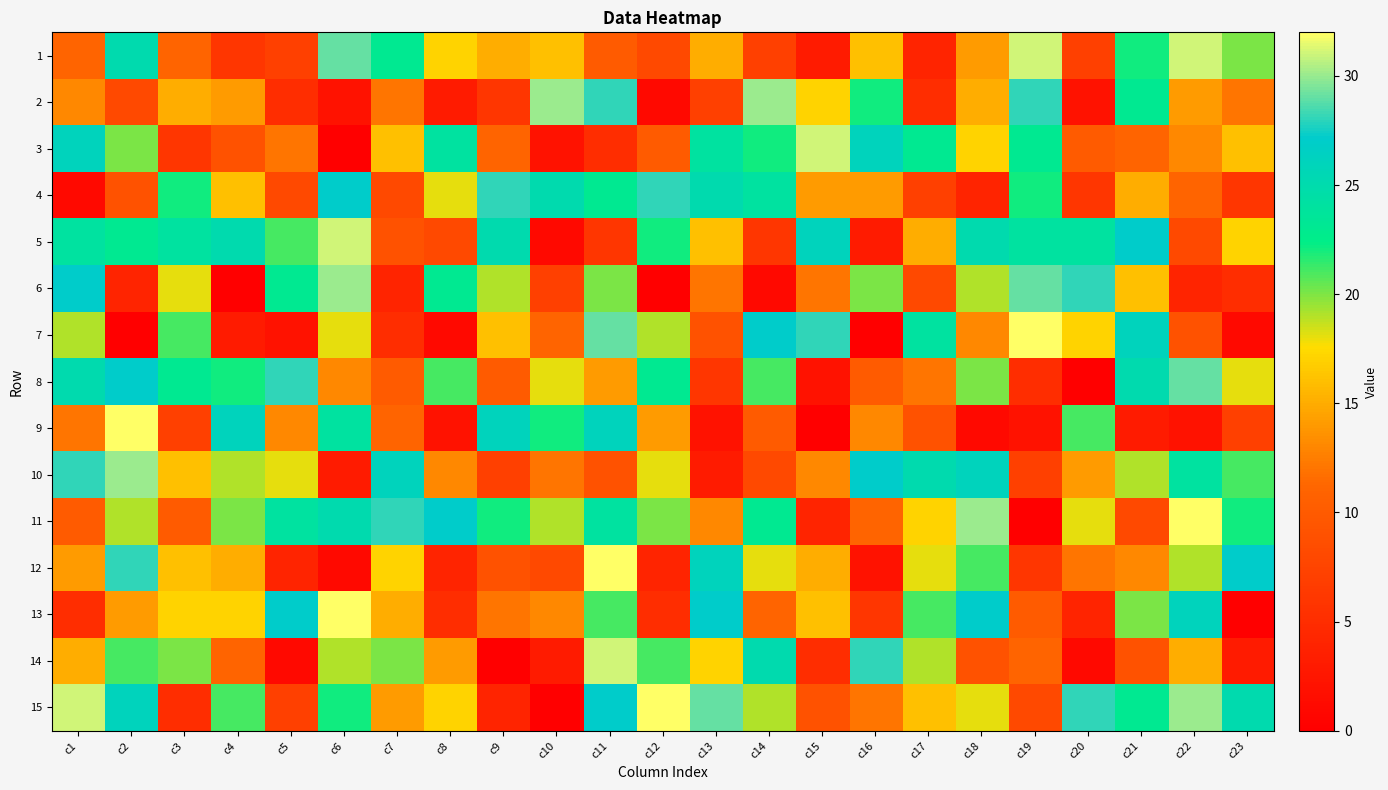

Which label corresponds to the largest value in the chart?

c19